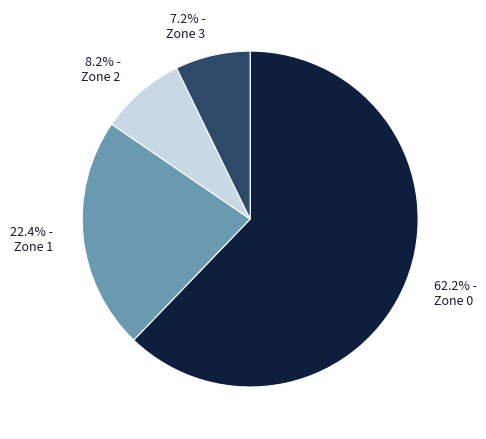

The Zone 2 slice represents 2% of the pie. True or false?

False